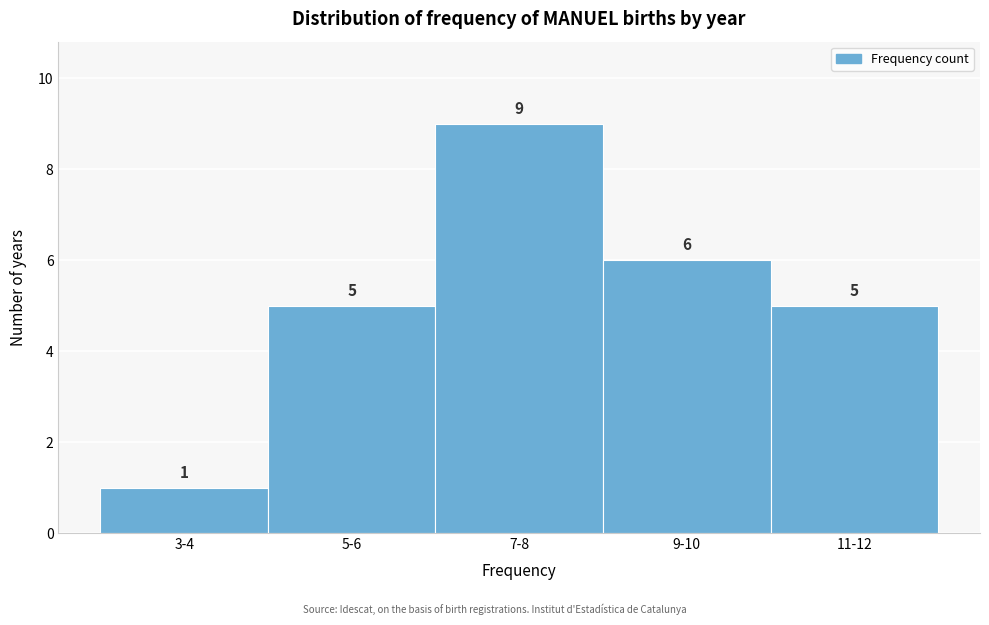

Reading left to right, transcribe all the data shown in this chart.

3-4=1	5-6=5	7-8=9	9-10=6	11-12=5